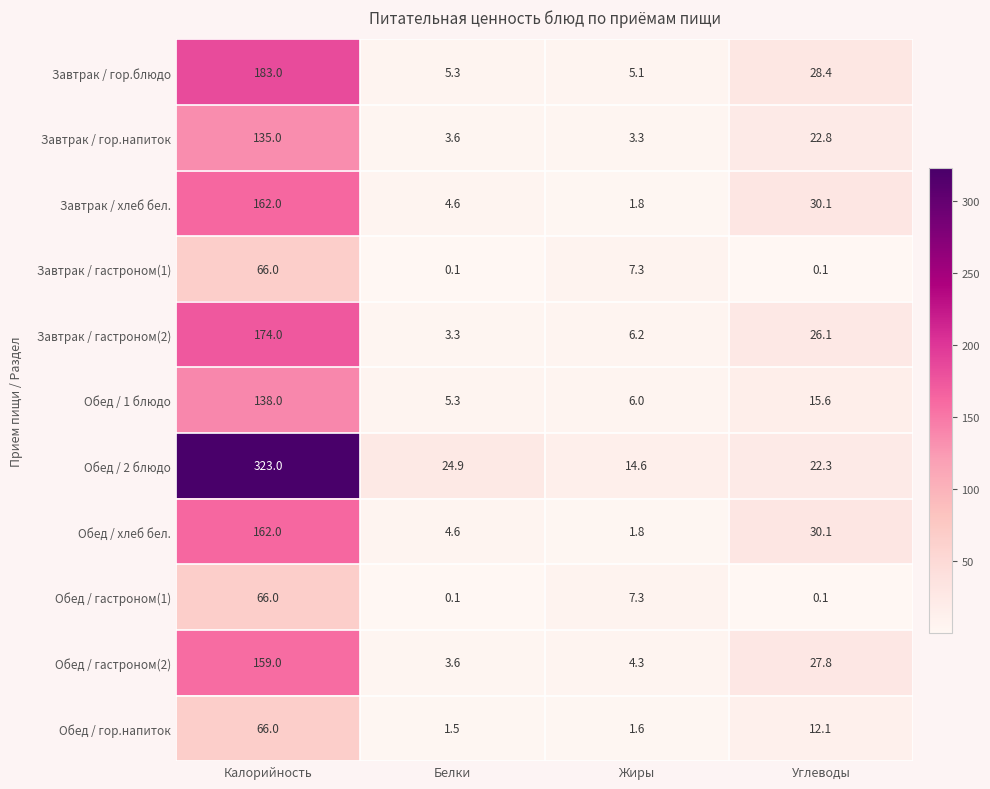

What is the total value across all series at Белки?

56.9